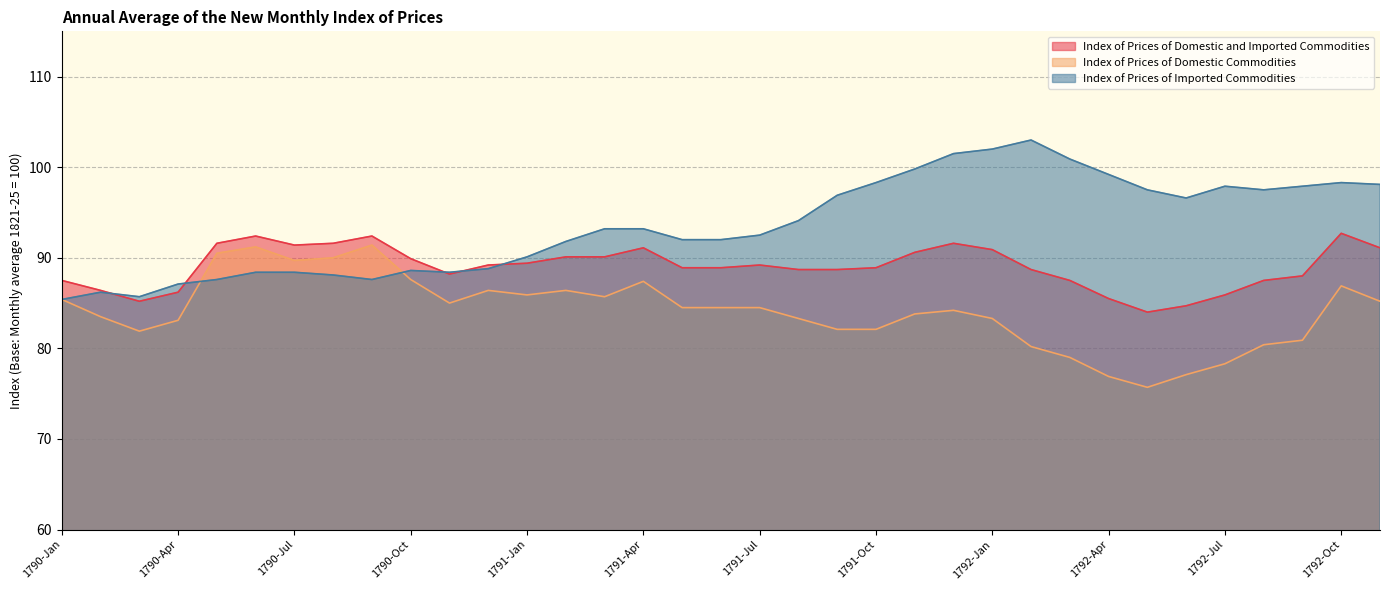

What is the difference between the maximum and second lowest values in the Index of Prices of Domestic Commodities series?

14.5